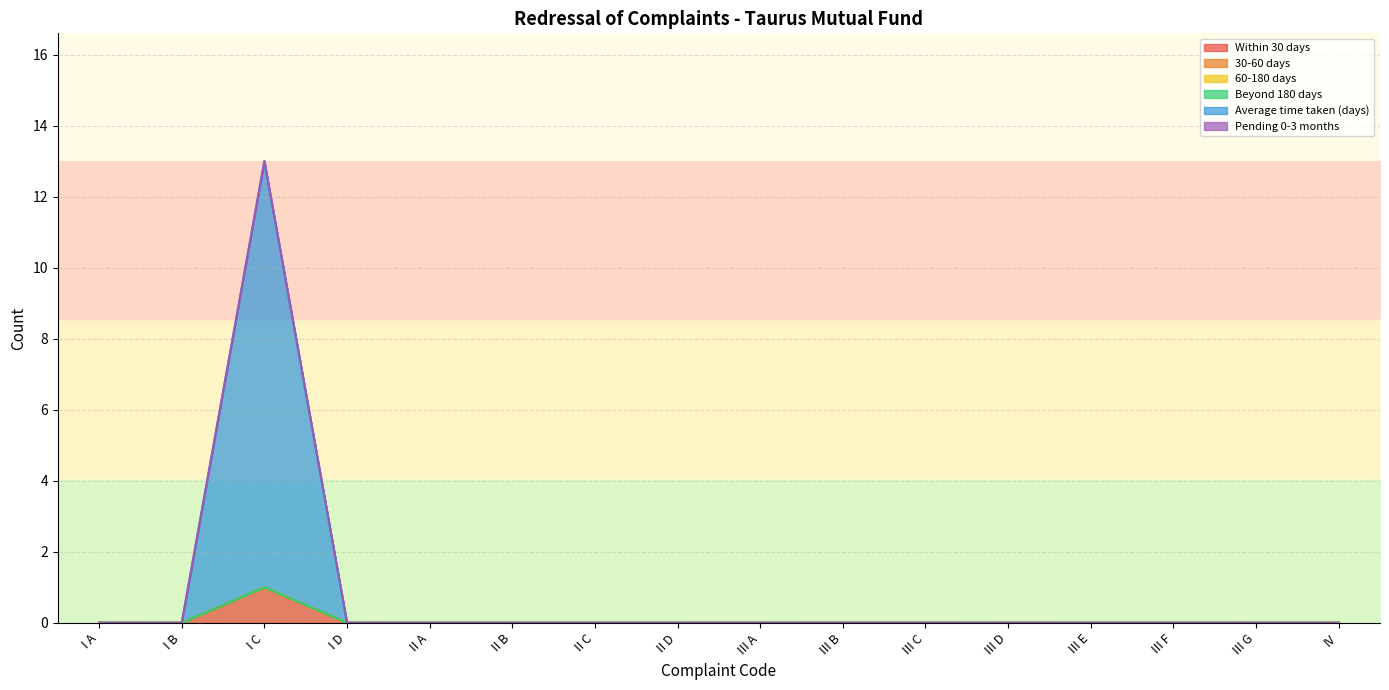

Is it true that Within 30 days equals 0 at I D?

True